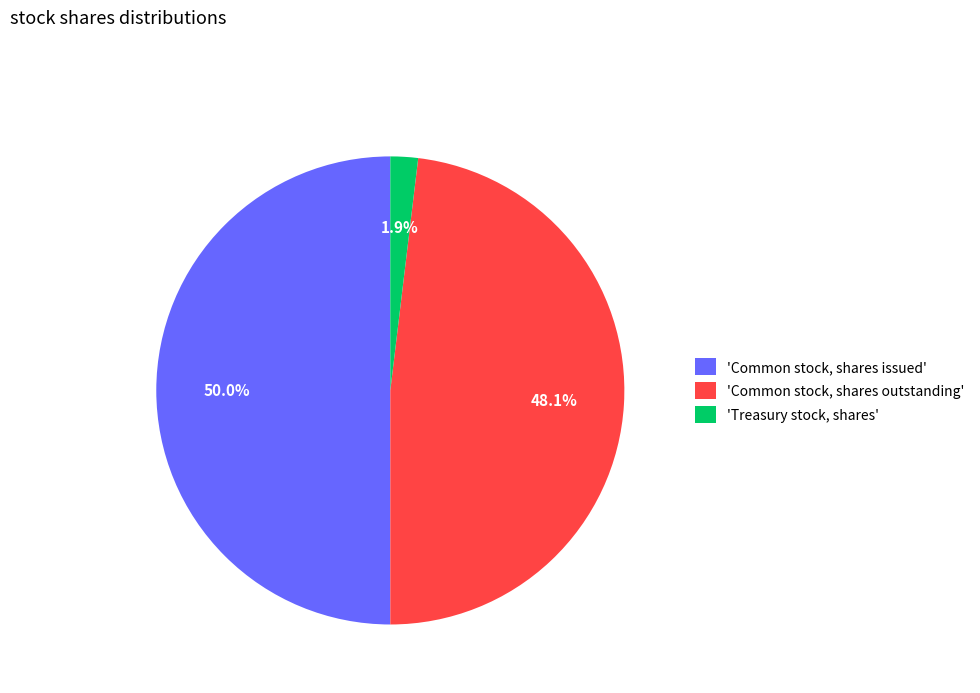

Which category has the biggest portion of the pie?

'Common stock, shares issued'